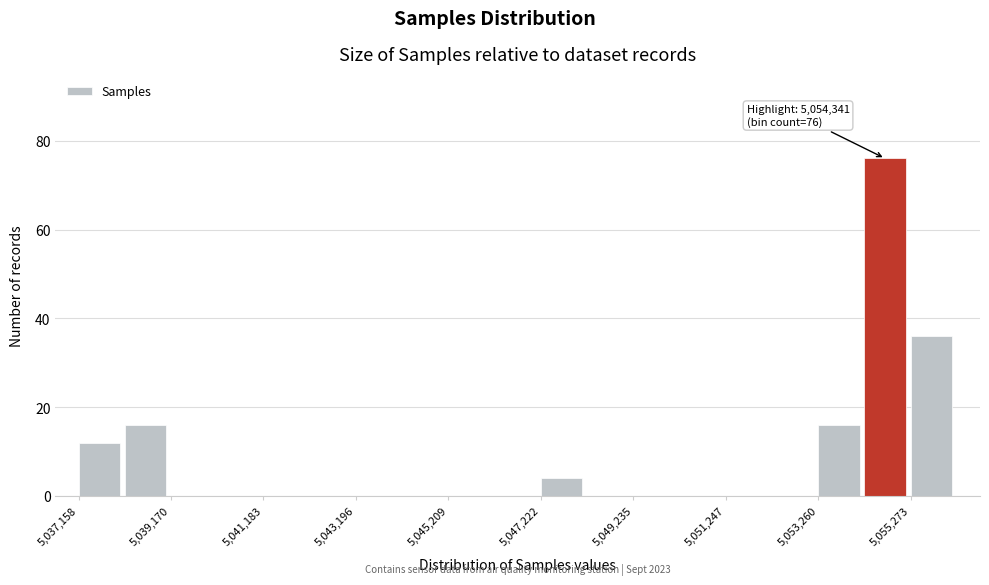

Read against the x-axis, roughly where is the centre of the tallest bar?

5054500